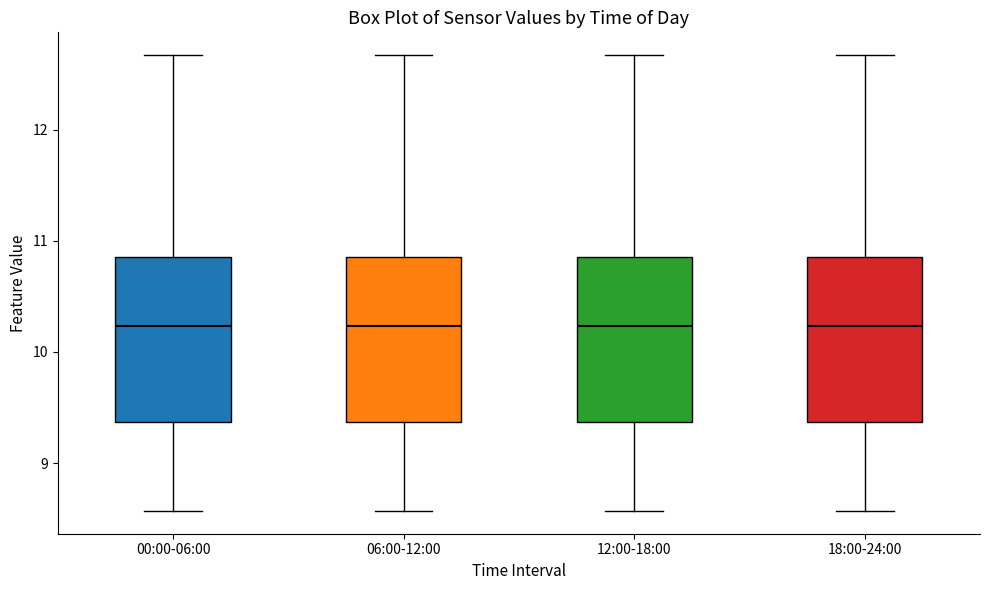

Reading left to right, read every box against the y-axis: the position of its median line, the range the box covers, and the ends of its whiskers. The values are not printed on the chart, so give them approximately, as read against the axis.

00:00-06:00: median 10.2, box 9.4 to 10.9, whiskers 8.6 to 12.7
06:00-12:00: median 10.2, box 9.4 to 10.9, whiskers 8.6 to 12.7
12:00-18:00: median 10.2, box 9.4 to 10.9, whiskers 8.6 to 12.7
18:00-24:00: median 10.2, box 9.4 to 10.9, whiskers 8.6 to 12.7